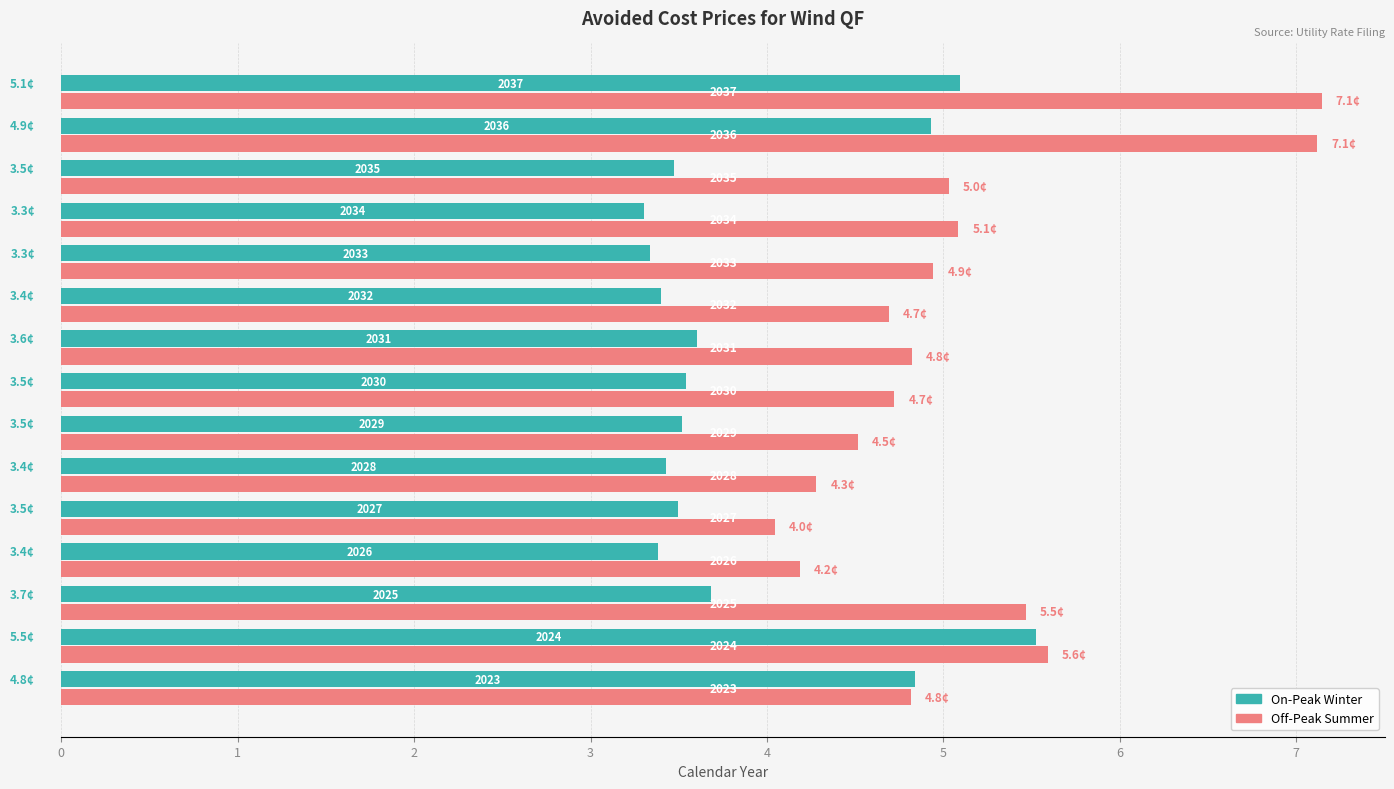

What are all the series names shown in the legend?

On-Peak Winter, Off-Peak Summer